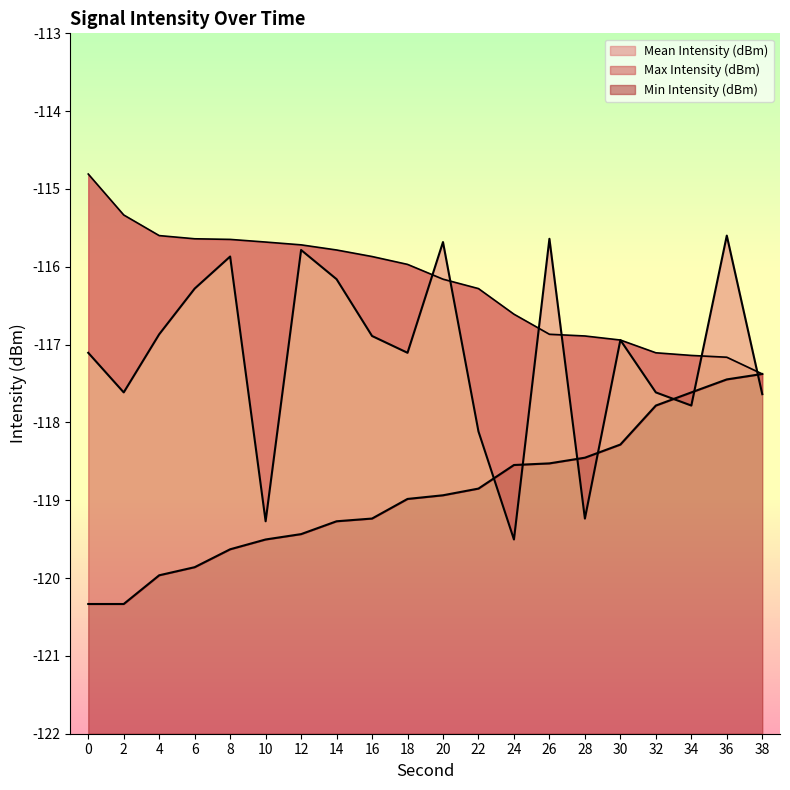

Reading left to right, what are all the values shown in this chart?

Mean Intensity (dBm): -117.1	-117.6	-116.9	-116.3	-115.9	-119.3	-115.8	-116.2	-116.9	-117.1	-115.7	-118.1	-119.5	-115.6	-119.2	-116.9	-117.6	-117.8	-115.6	-117.6
Min Intensity (dBm): -120.3	-120.3	-120.0	-119.9	-119.6	-119.5	-119.4	-119.3	-119.2	-119.0	-118.9	-118.8	-118.5	-118.5	-118.5	-118.3	-117.8	-117.6	-117.4	-117.4
Max Intensity (dBm): -114.8	-115.3	-115.6	-115.6	-115.6	-115.7	-115.7	-115.8	-115.9	-116.0	-116.2	-116.3	-116.6	-116.9	-116.9	-116.9	-117.1	-117.1	-117.2	-117.4